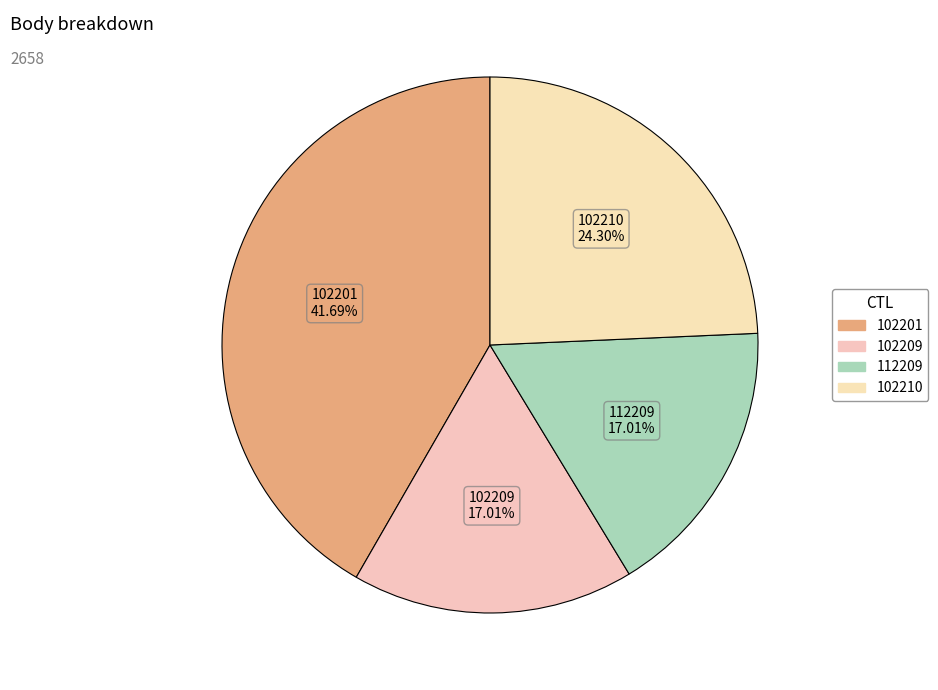

Which has a higher value, 102210 or 112209?

102210